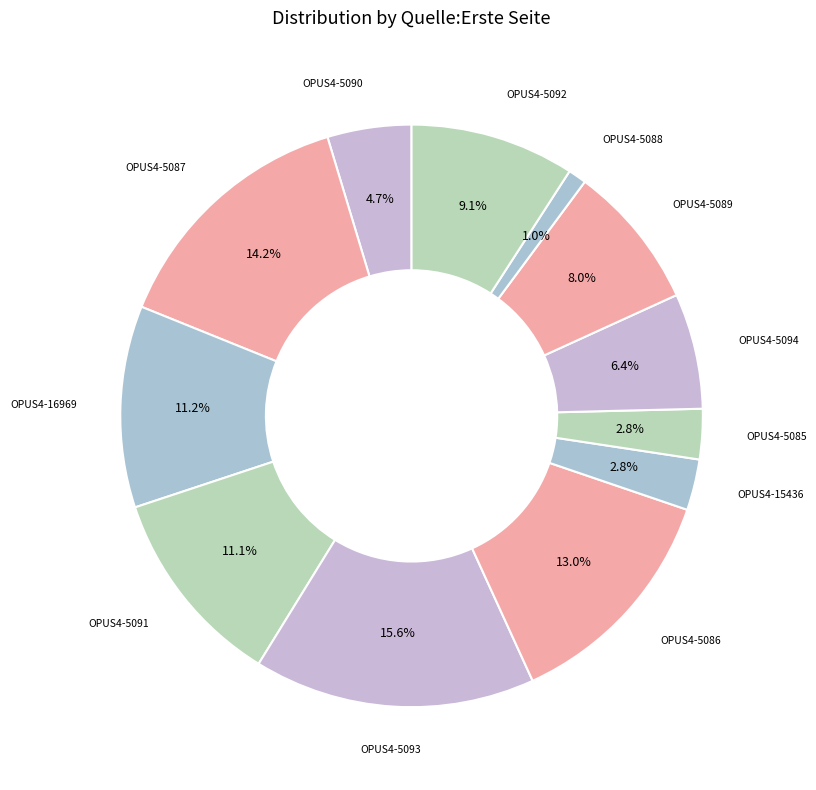

Rank the categories by value from lowest to highest.

OPUS4-5088, OPUS4-5085, OPUS4-15436, OPUS4-5090, OPUS4-5094, OPUS4-5089, OPUS4-5092, OPUS4-5091, OPUS4-16969, OPUS4-5086, OPUS4-5087, OPUS4-5093